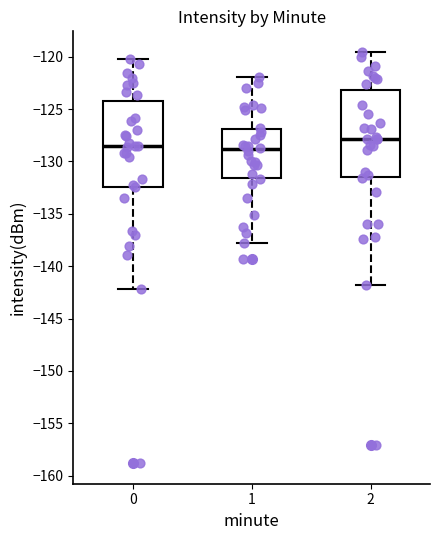

Where is the upper edge of the box at x = 0 on the y-axis? The values are not printed on the chart, so give them approximately, as read against the axis.

-124.0